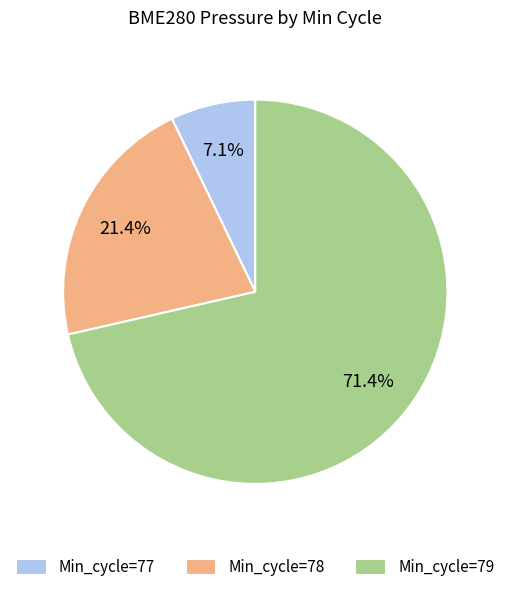

Approximately how many times larger is the value at Min_cycle=77 compared to Min_cycle=78?

0.3